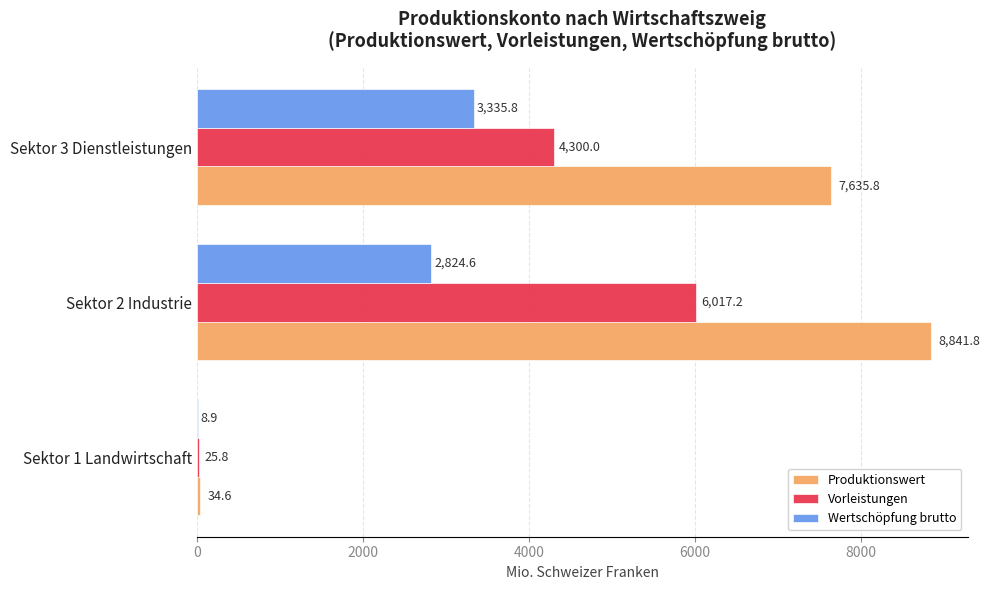

What is the highest value of the Vorleistungen series?

6017.2